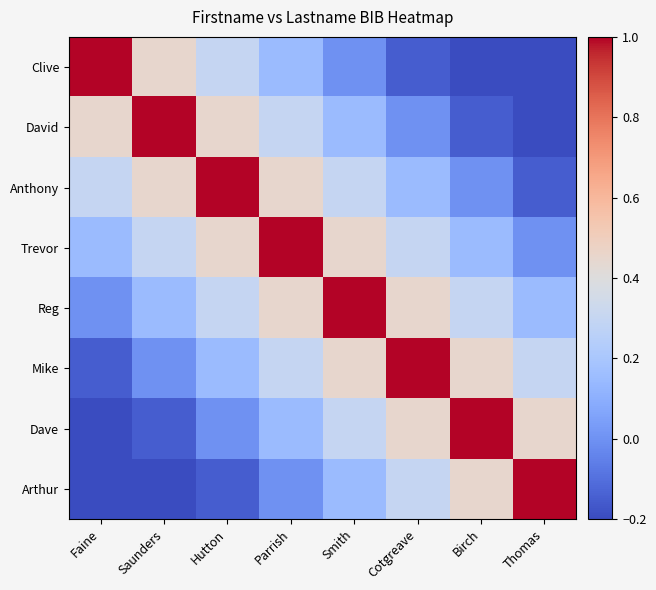

At which category is the sum across all series the highest?

Parrish